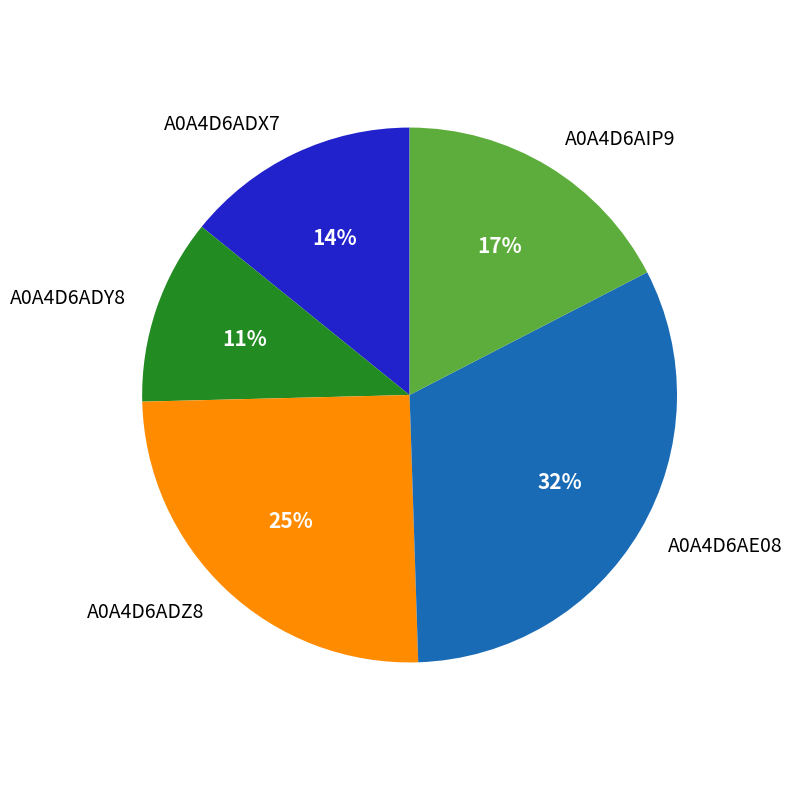

Is it true that A0A4D6AIP9 is 17% of the pie?

True